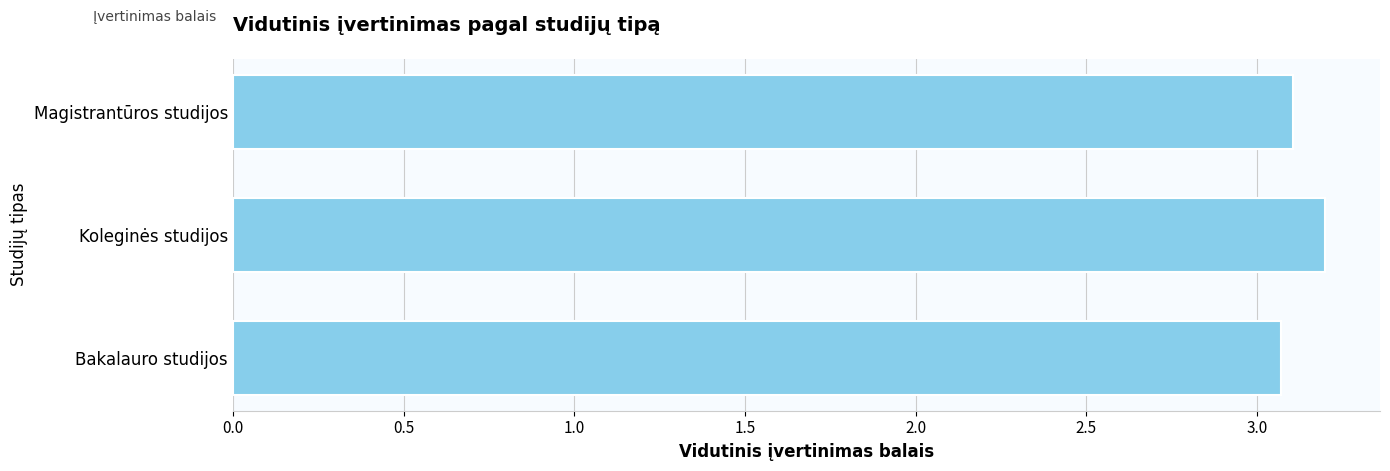

Are the bars horizontal?

Yes